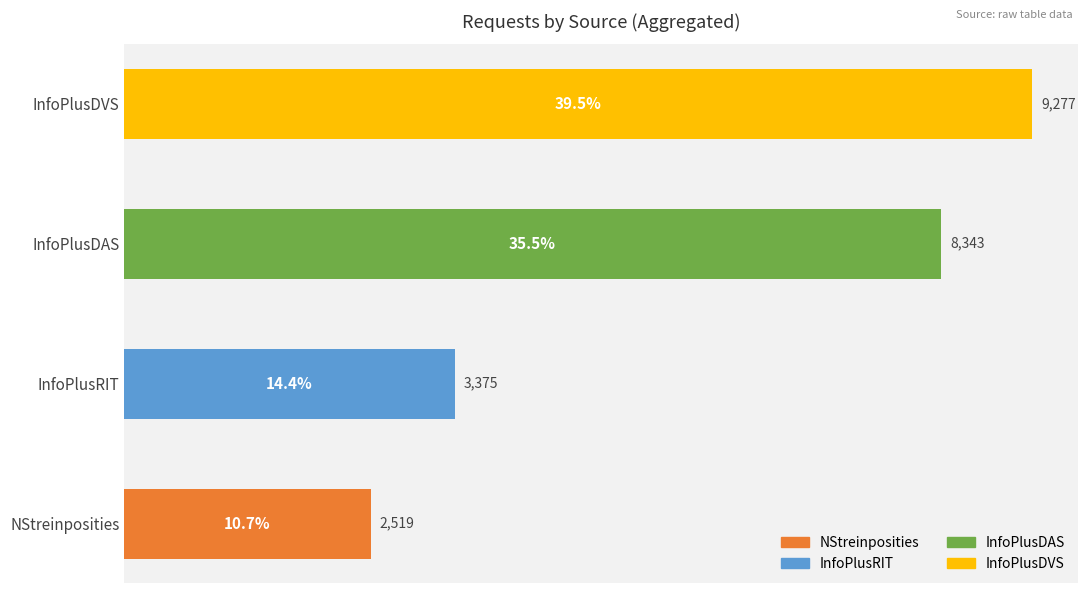

Rank the categories by value from highest to lowest.

InfoPlusDVS, InfoPlusDAS, InfoPlusRIT, NStreinposities